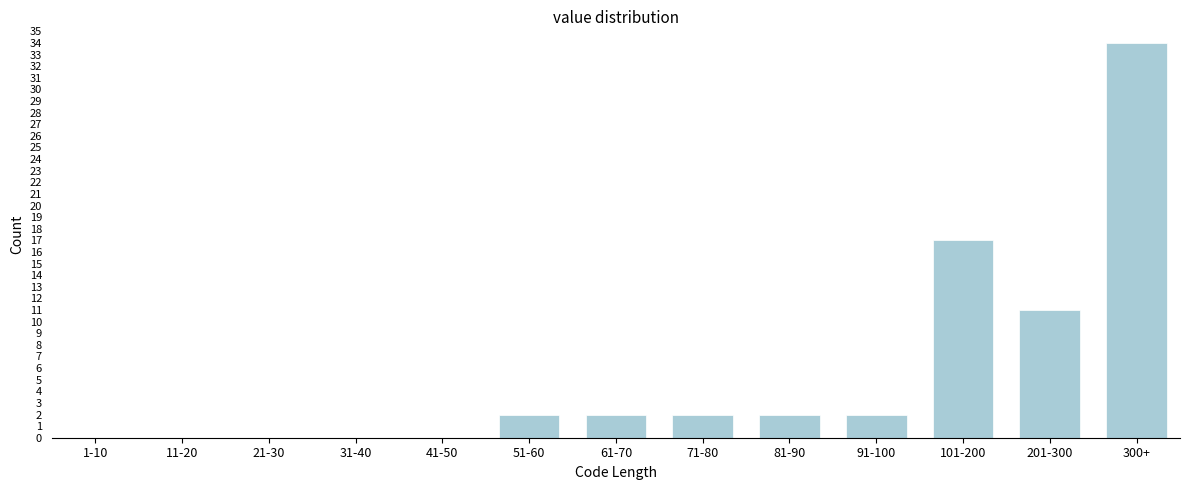

Reading left to right, extract all data points from this chart.

1-10=0	11-20=0	21-30=0	31-40=0	41-50=0	51-60=2	61-70=2	71-80=2	81-90=2	91-100=2	101-200=17	201-300=11	300+=34